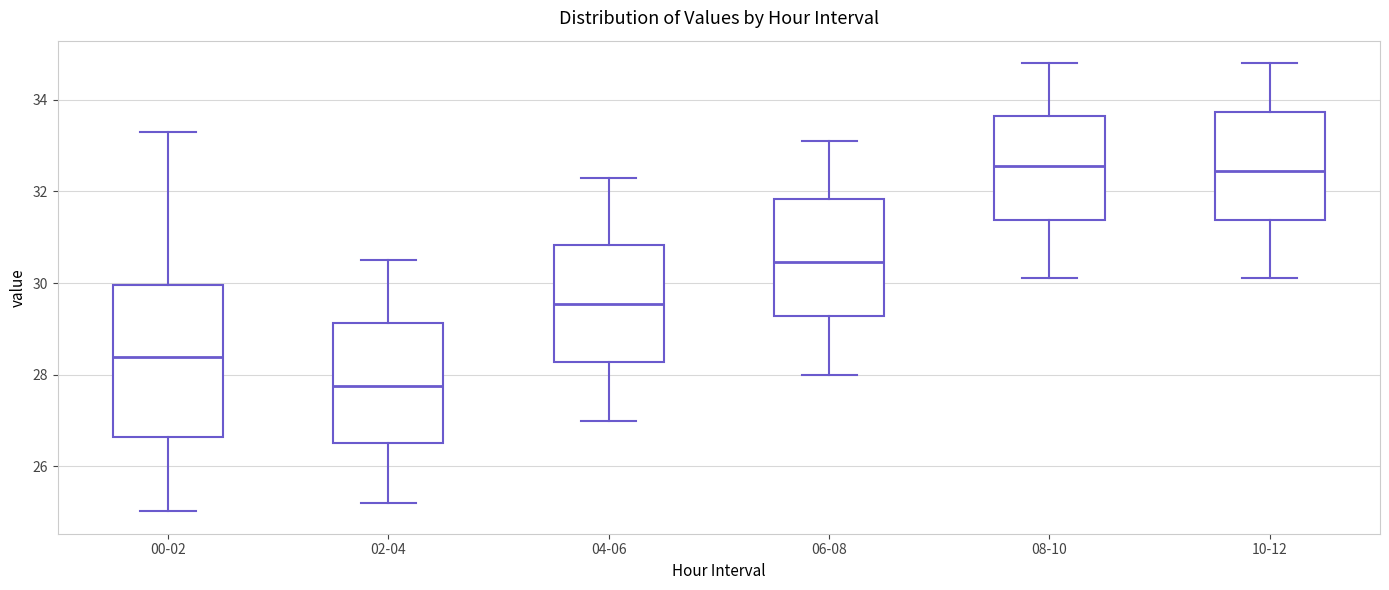

Reading left to right, read every box against the y-axis: the position of its median line, the range the box covers, and the ends of its whiskers. The values are not printed on the chart, so give them approximately, as read against the axis.

00-02: median 28.4, box 26.6 to 30.0, whiskers 25.0 to 33.4
02-04: median 27.8, box 26.6 to 29.2, whiskers 25.2 to 30.6
04-06: median 29.6, box 28.2 to 30.8, whiskers 27.0 to 32.4
06-08: median 30.4, box 29.2 to 31.8, whiskers 28.0 to 33.2
08-10: median 32.6, box 31.4 to 33.6, whiskers 30.2 to 34.8
10-12: median 32.4, box 31.4 to 33.8, whiskers 30.2 to 34.8